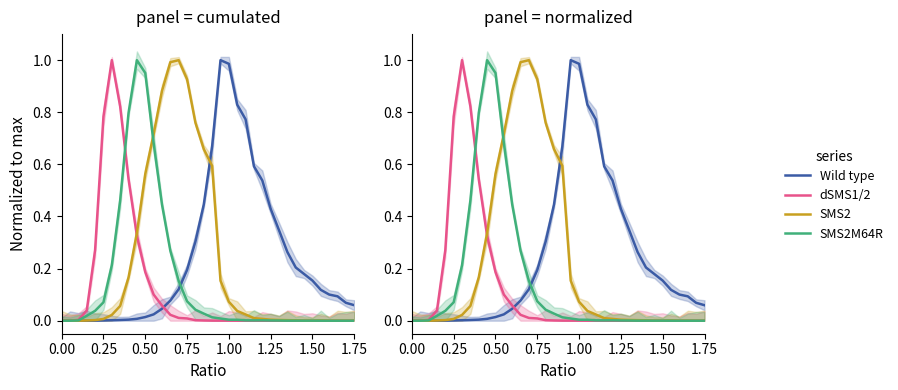

What is the difference between the maximum and minimum values in the dSMS1/2 series?

1.0